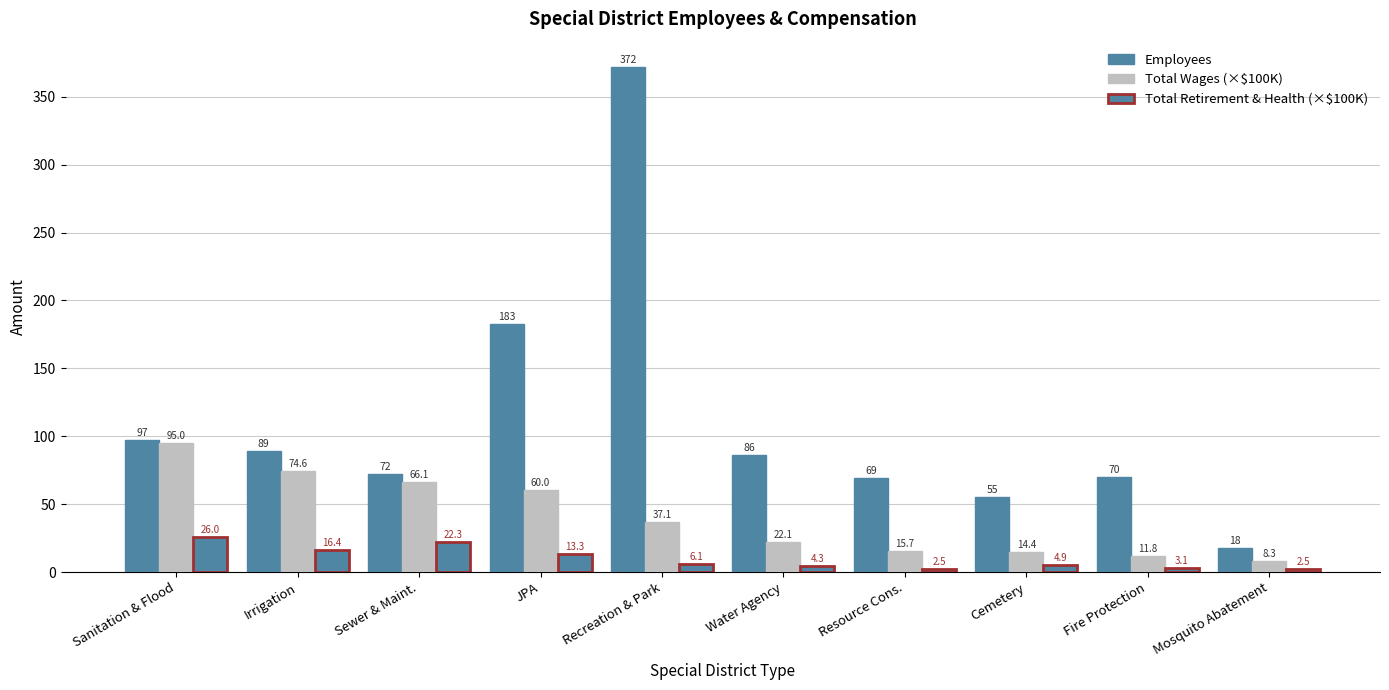

How many values in the Total Retirement & Health (×$100K) series exceed 6?

5